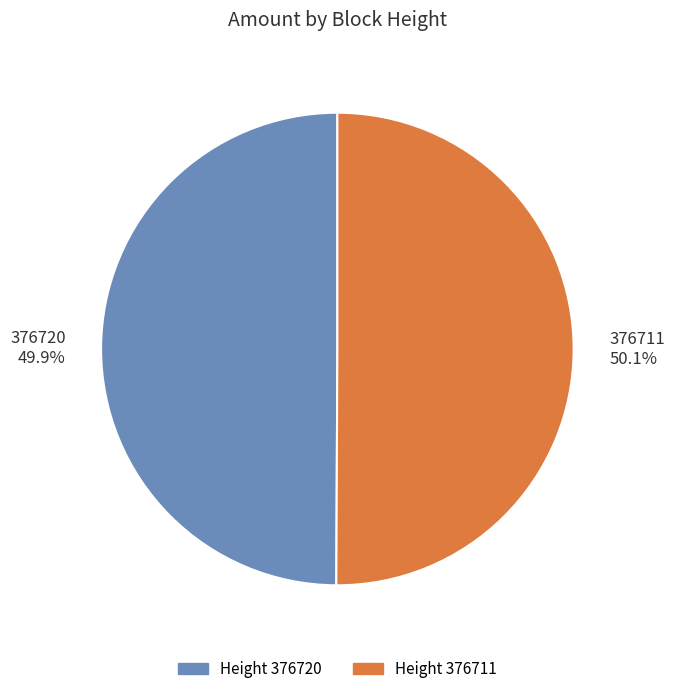

What is the ratio of the value at 376720 49.9% to the value at 376711 50.1%?

1.0